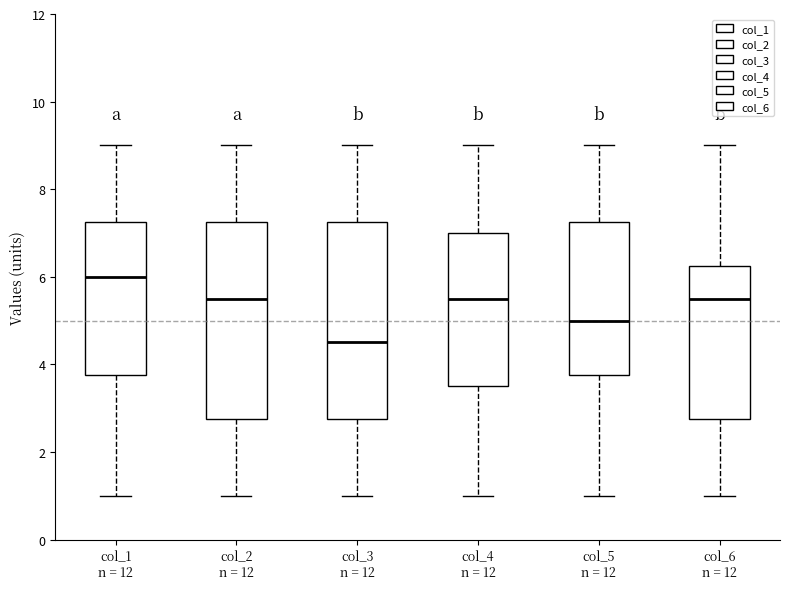

Reading left to right, transcribe this box plot: for each box, give where its median line is, the range the box spans, and where its two whiskers end, as read against the y-axis. The values are not printed on the chart, so give them approximately, as read against the axis.

col_1 n = 12: median 6.0, box 3.8 to 7.2, whiskers 1.0 to 9.0
col_2 n = 12: median 5.6, box 2.8 to 7.2, whiskers 1.0 to 9.0
col_3 n = 12: median 4.6, box 2.8 to 7.2, whiskers 1.0 to 9.0
col_4 n = 12: median 5.6, box 3.6 to 7.0, whiskers 1.0 to 9.0
col_5 n = 12: median 5.0, box 3.8 to 7.2, whiskers 1.0 to 9.0
col_6 n = 12: median 5.6, box 2.8 to 6.2, whiskers 1.0 to 9.0